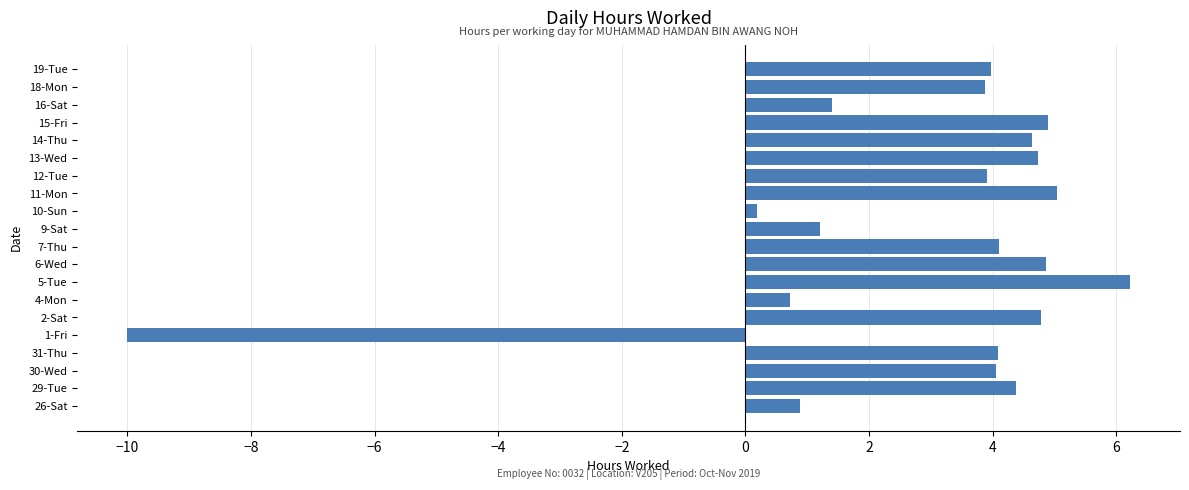

At which label is the value closest to -1?

10-Sun